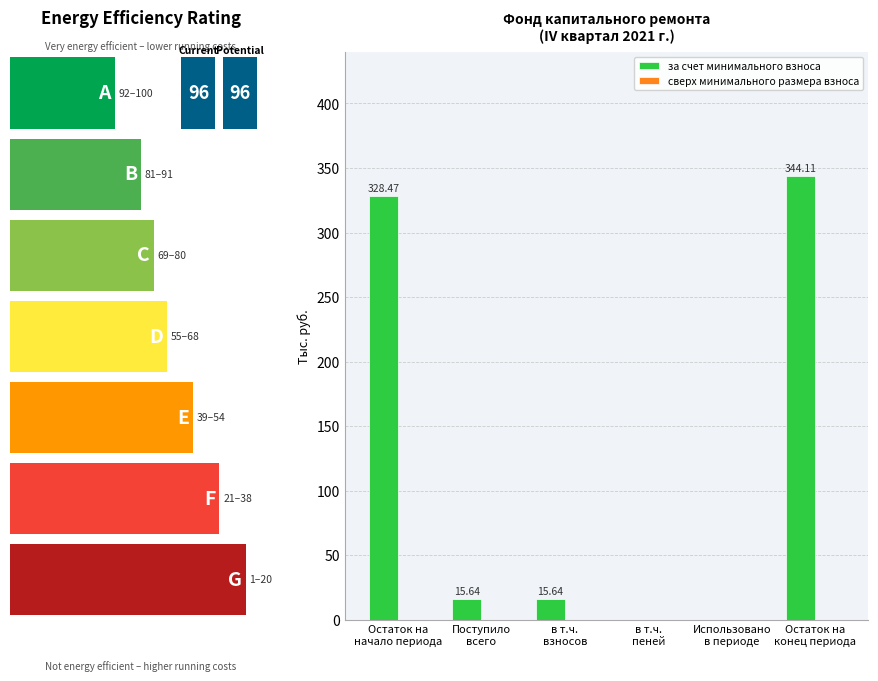

What is the sum of all values?

703.9